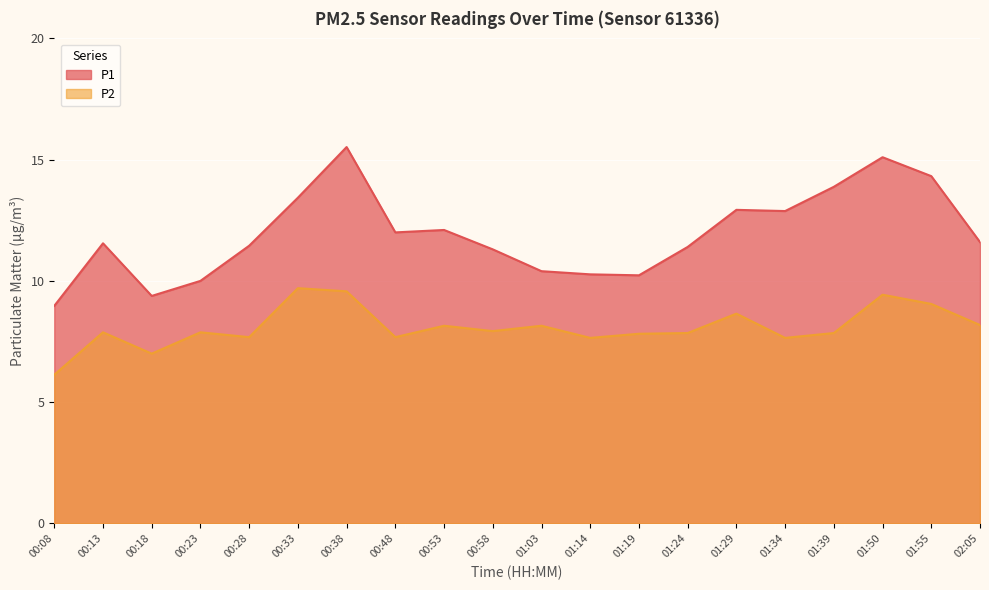

True or false: P2 and P1 intersect in this chart.

False